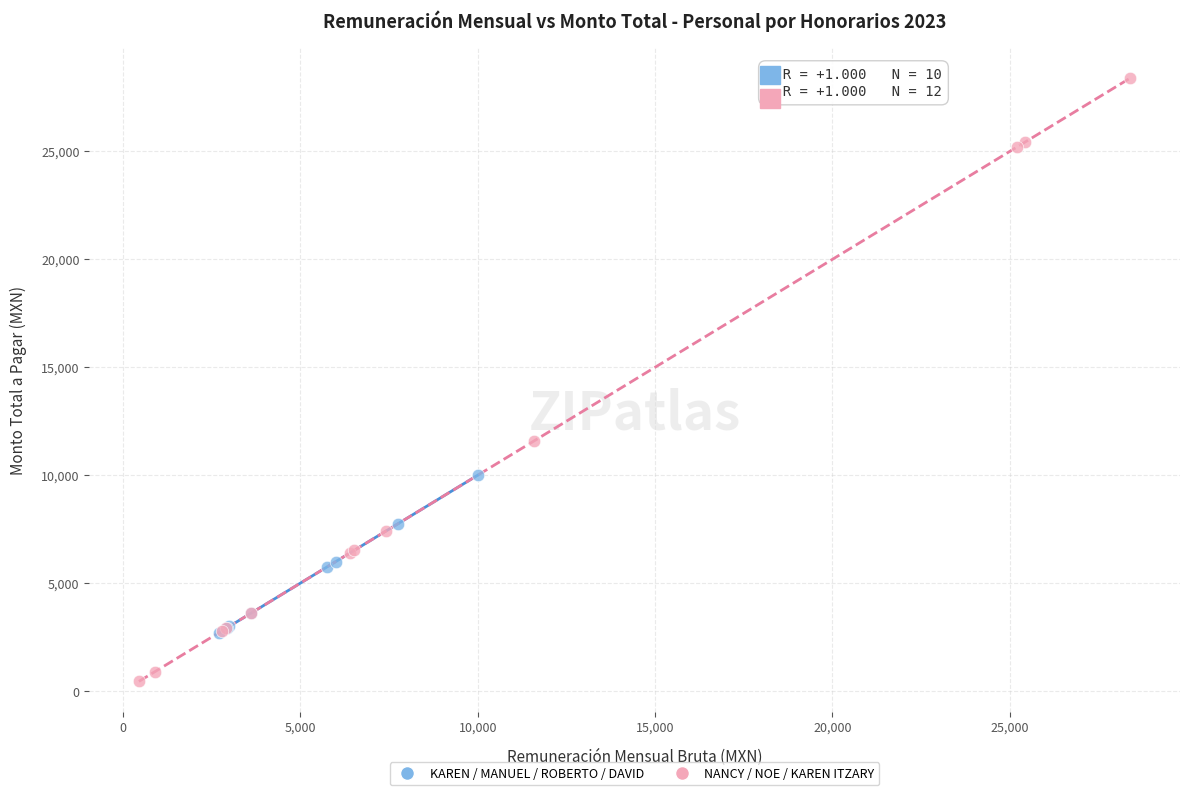

Which series has the widest spread of Y values?

NANCY / NOE / KAREN ITZARY